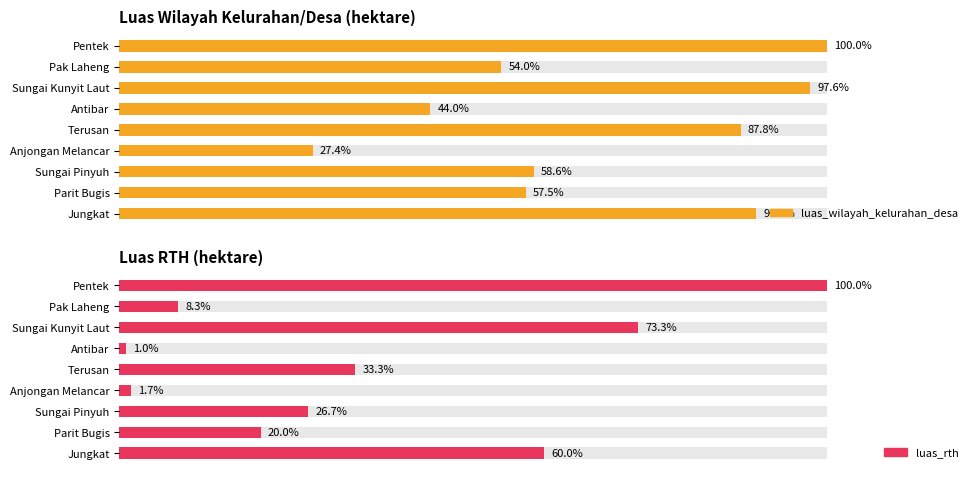

True or false: luas_rth has a value of 1.0 at Jungkat.

False